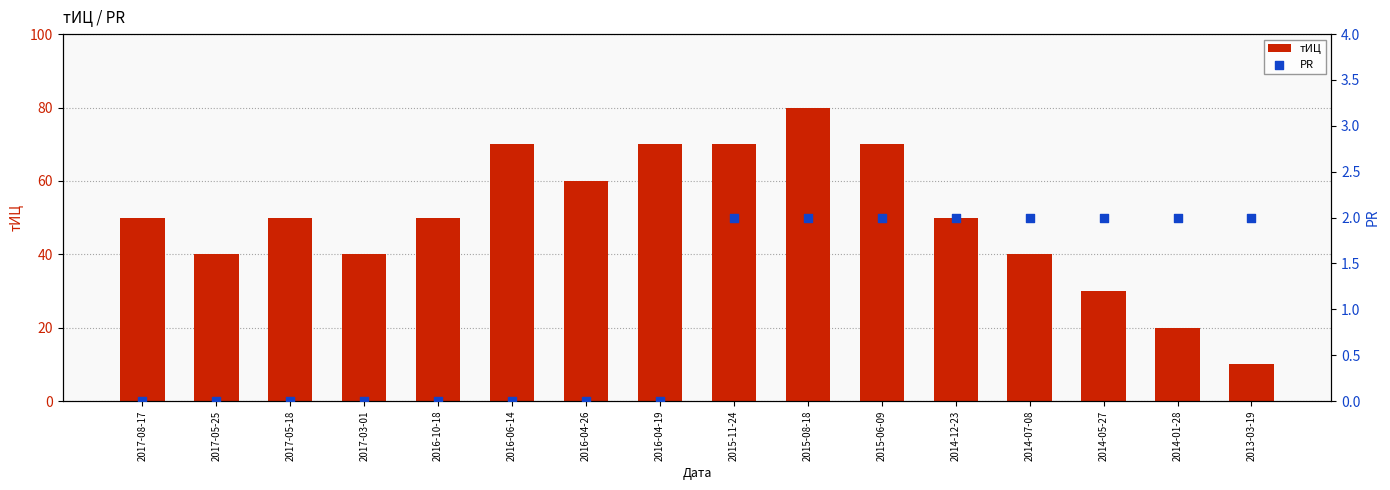

What is the total value across all series at 2015-08-18?

82